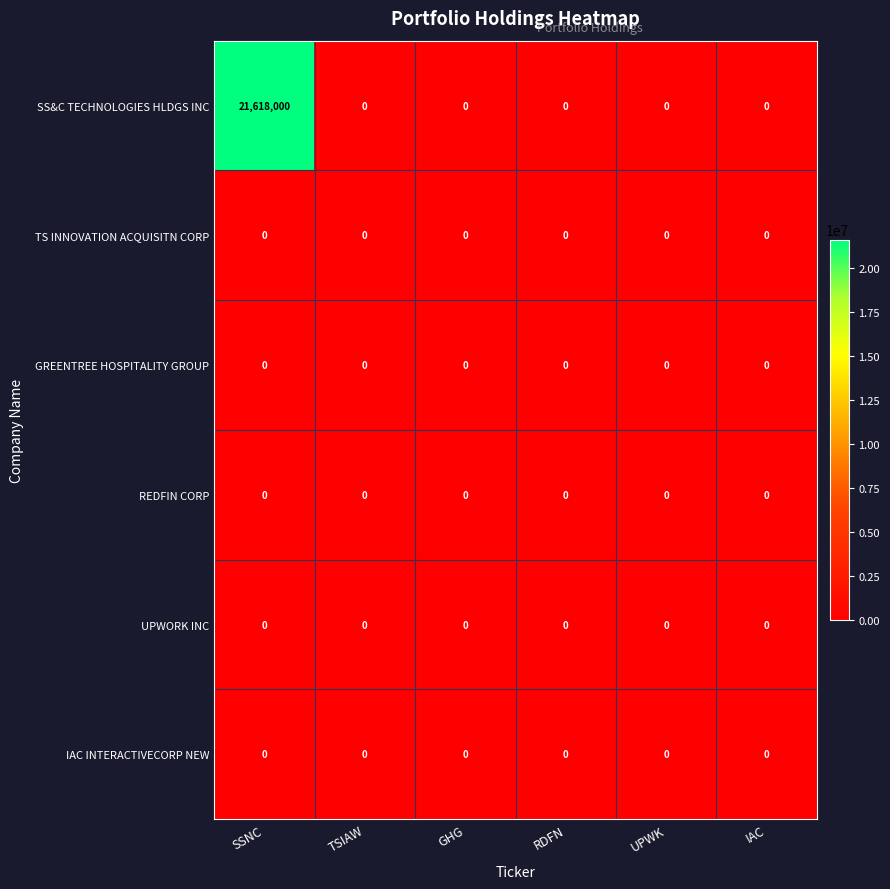

Which series has the largest total across all categories?

SS&C TECHNOLOGIES HLDGS INC